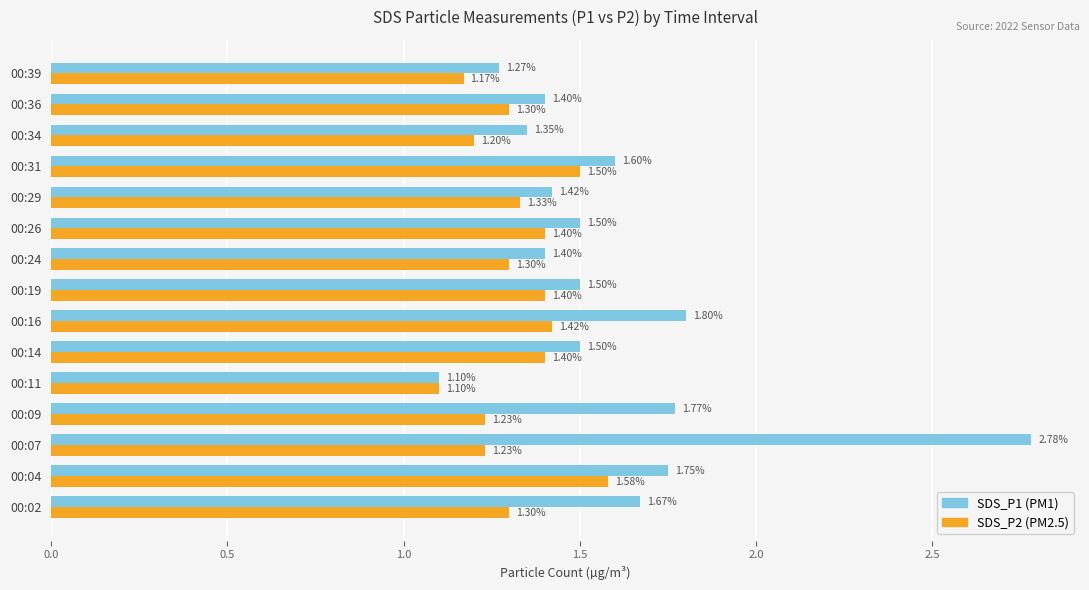

What is the total value across all series at 00:39?

2.4